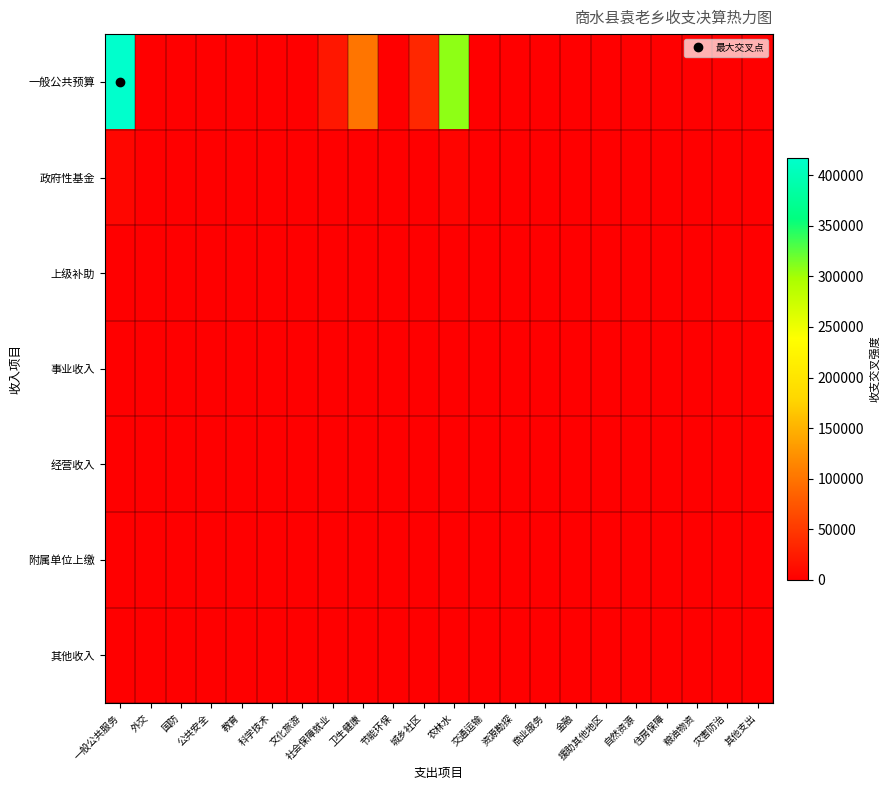

How many categories are shown in the chart?

22